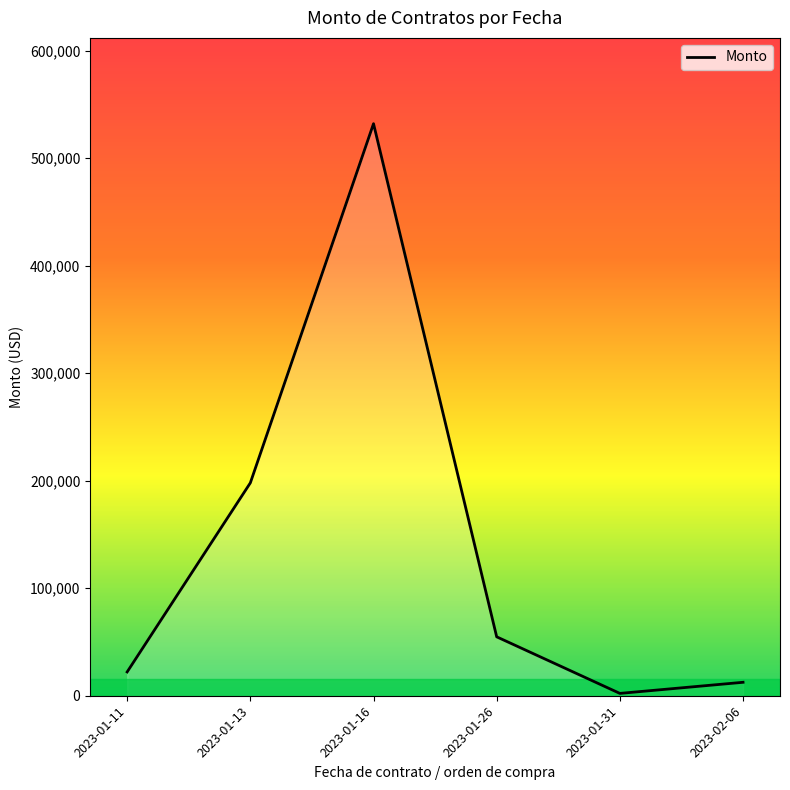

Which label corresponds to the smallest value in the chart?

2023-01-31